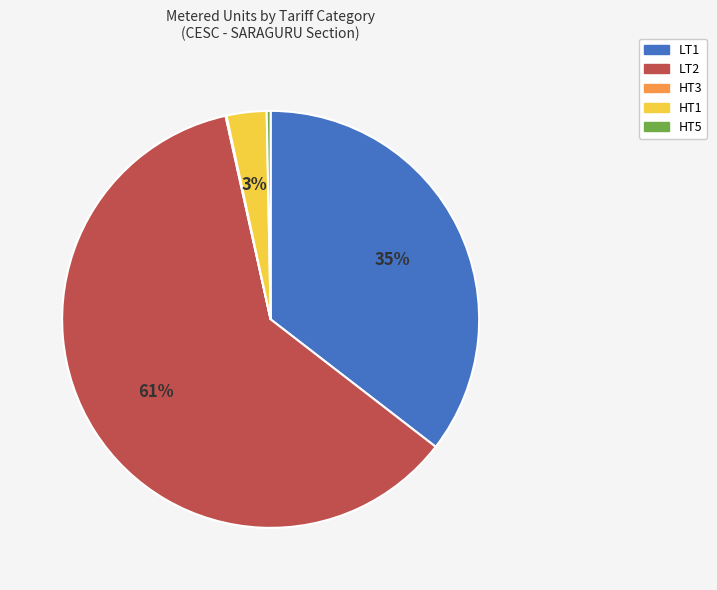

Is the sum of HT5 and LT1 greater than half?

No